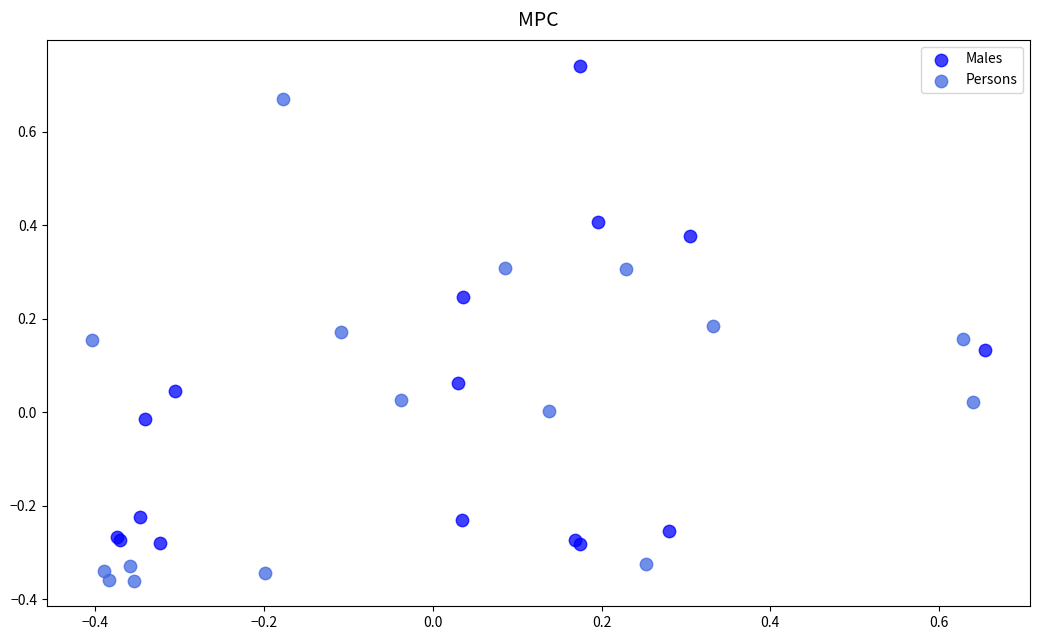

Which series reaches the minimum Y coordinate?

Persons